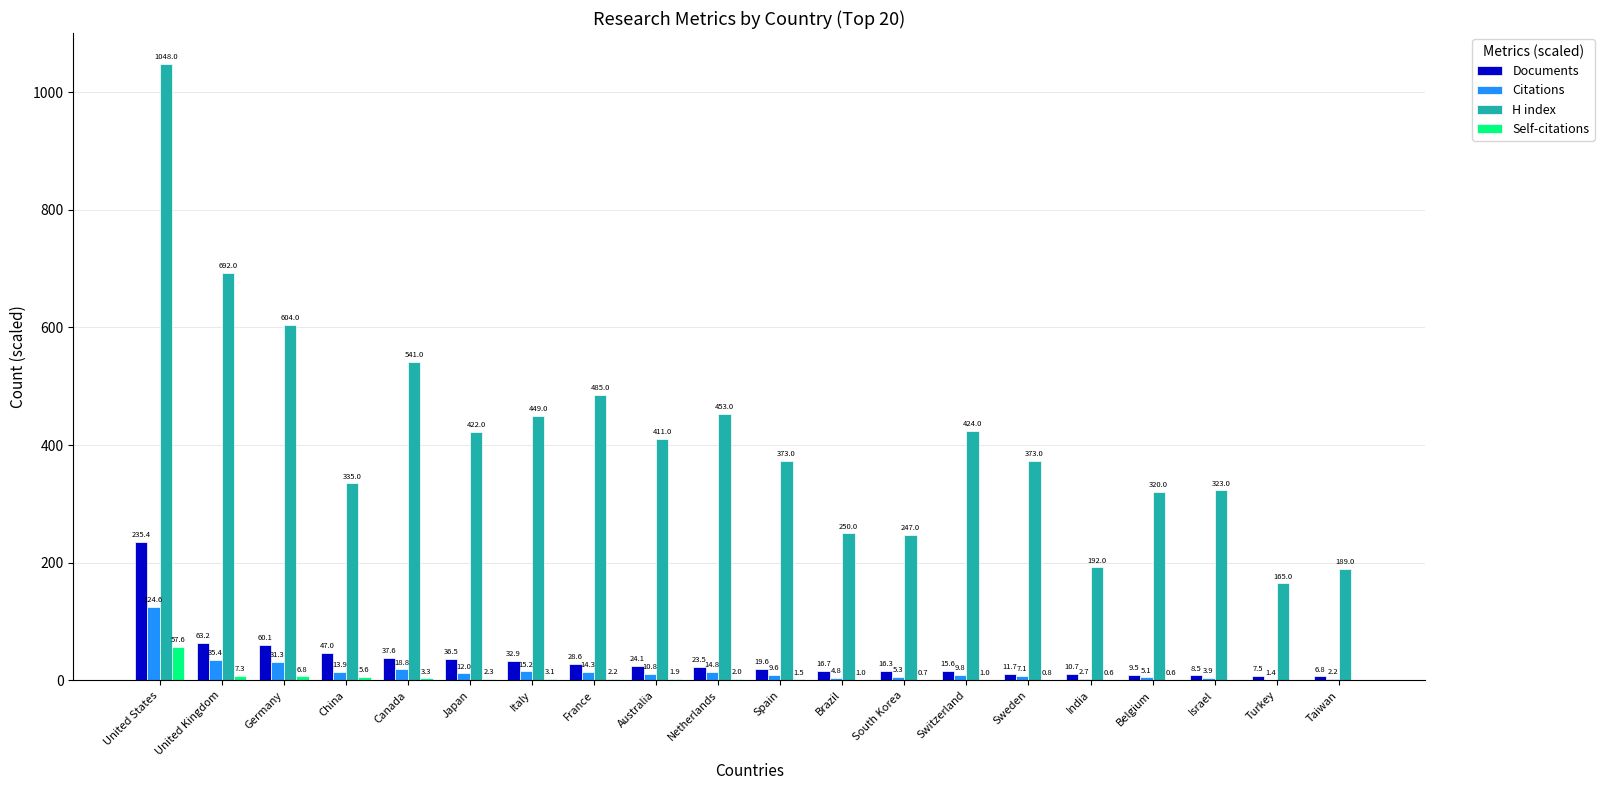

Which category has the highest value across all series?

United States